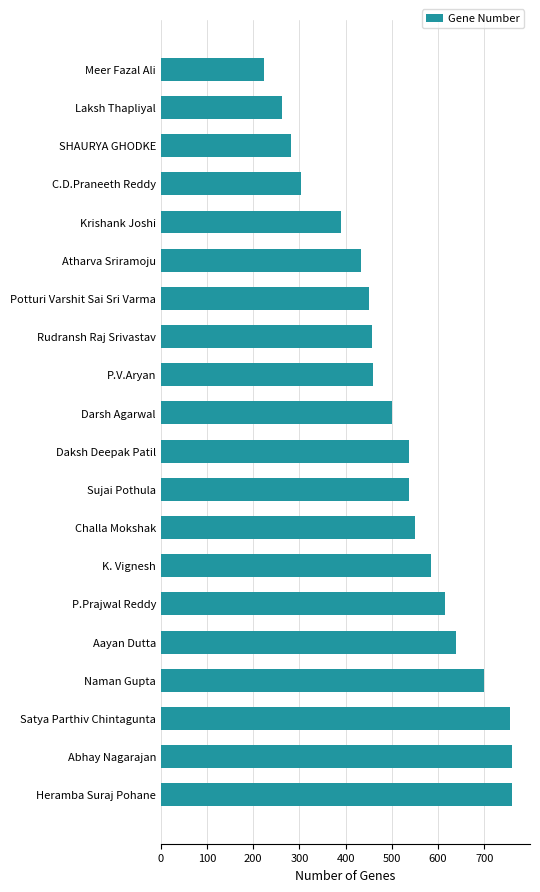

How many categories are shown in the chart?

20